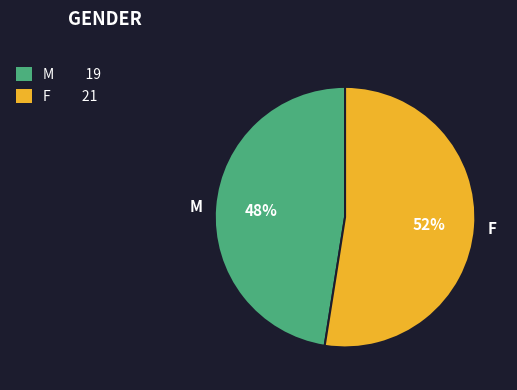

True or false: M accounts for 48% of the total.

True